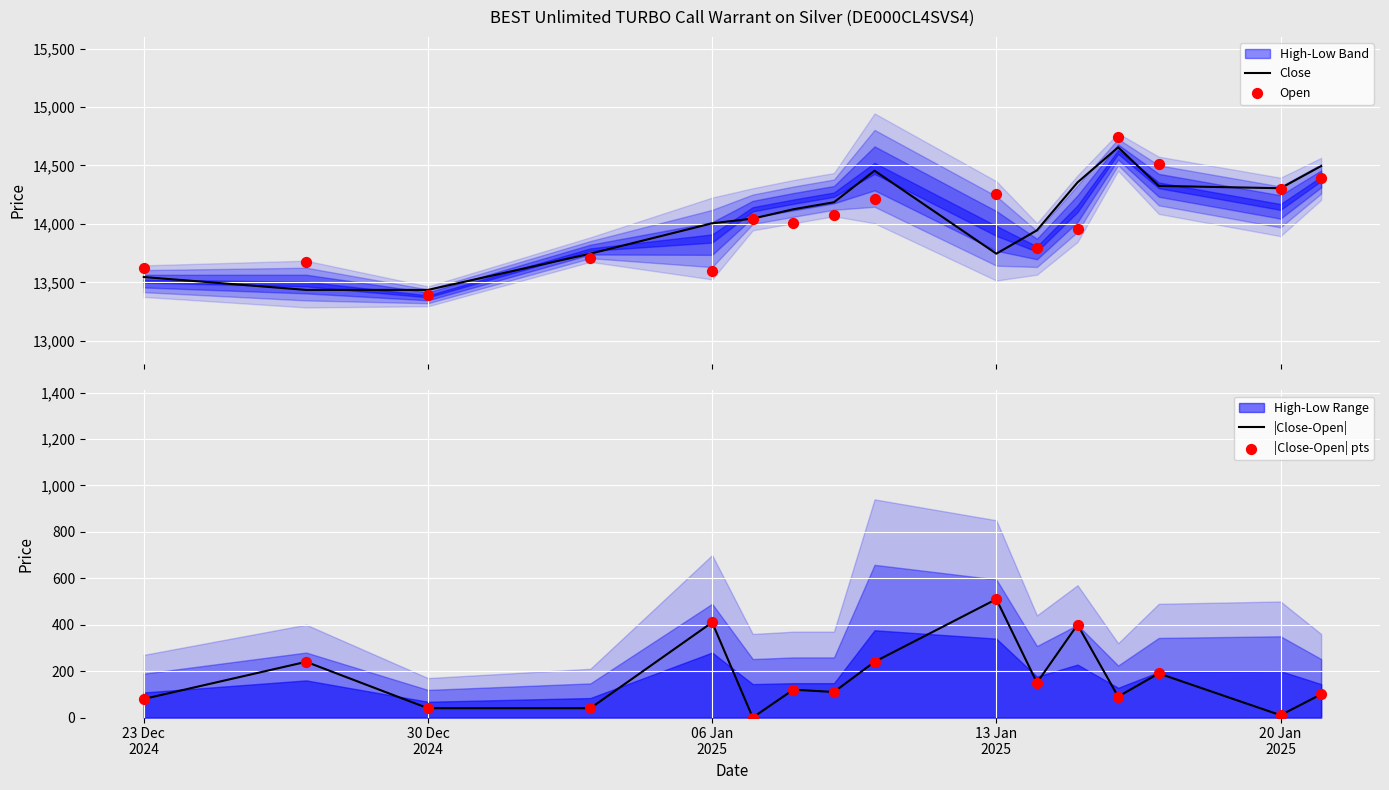

Which series has the widest spread of Y values?

Open